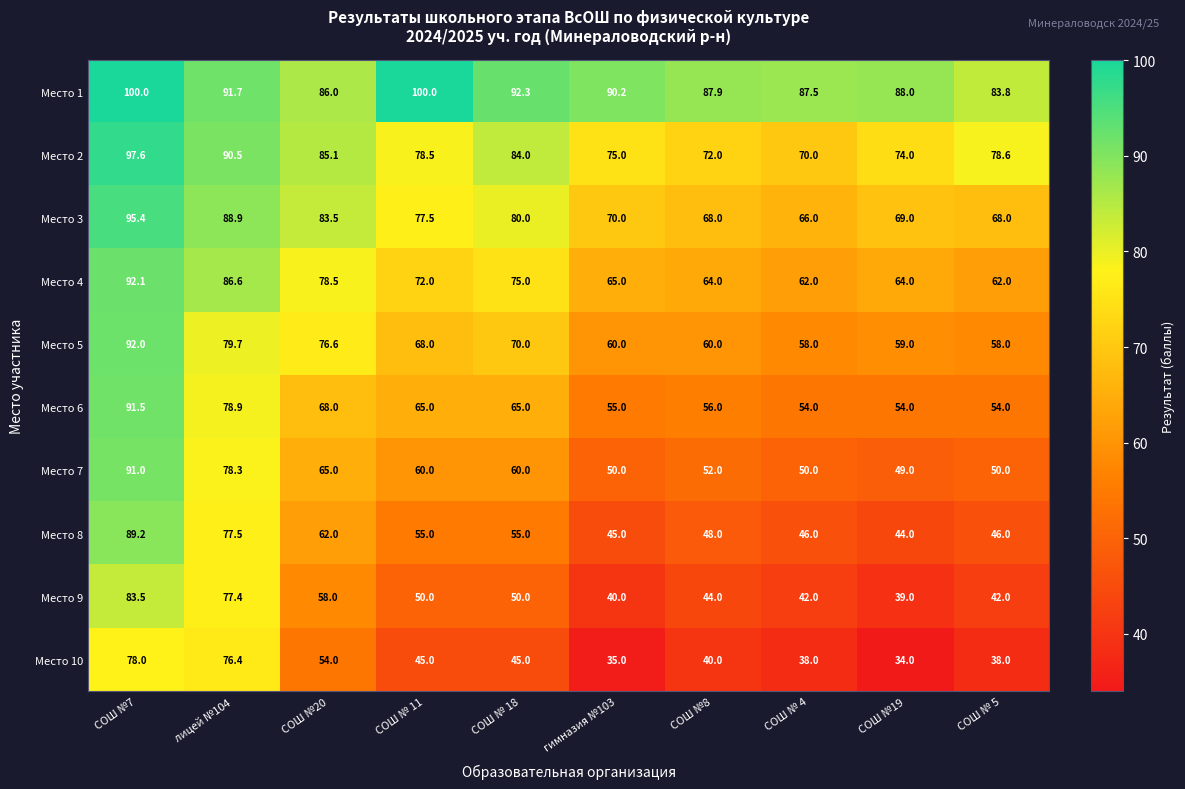

What is the spread (max minus min) of values at СОШ № 18?

47.3